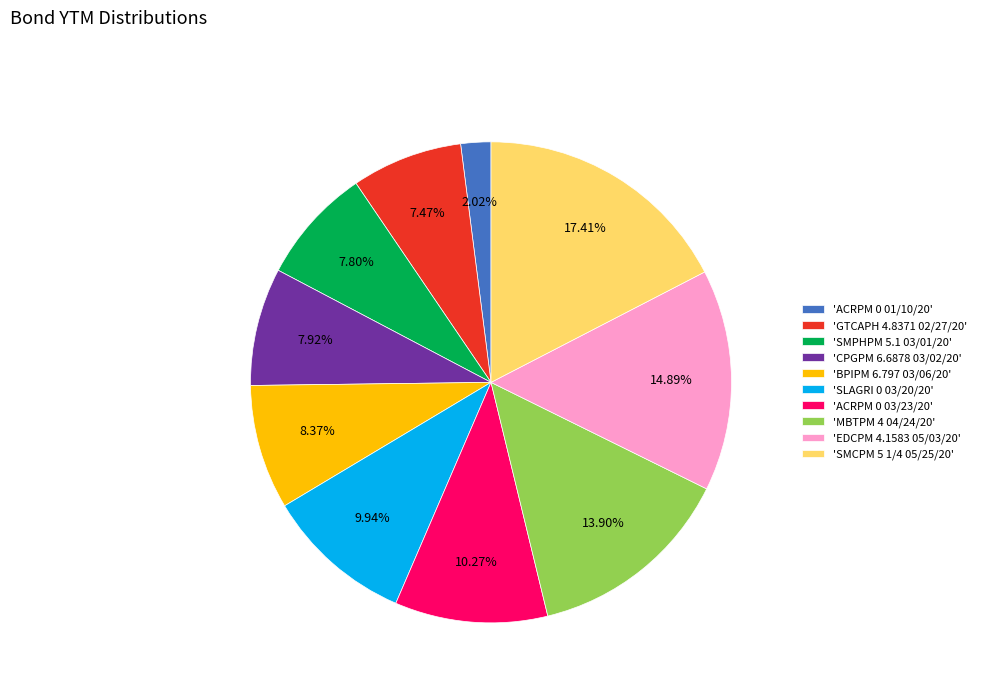

To the nearest percent, what is the average slice percentage?

10%